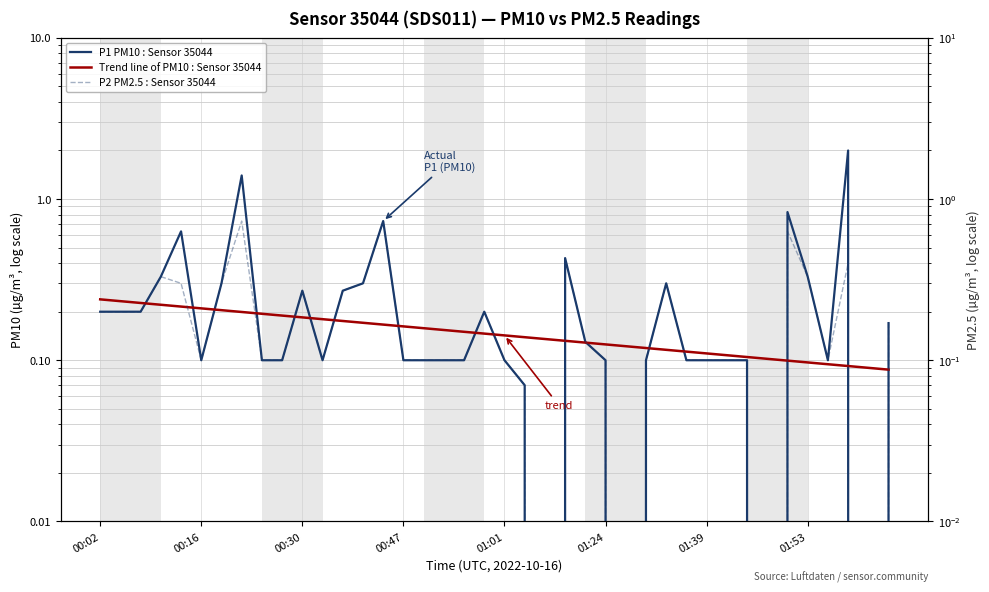

Is it true that P1 PM10 : Sensor 35044 equals 0.1 at 11?

True